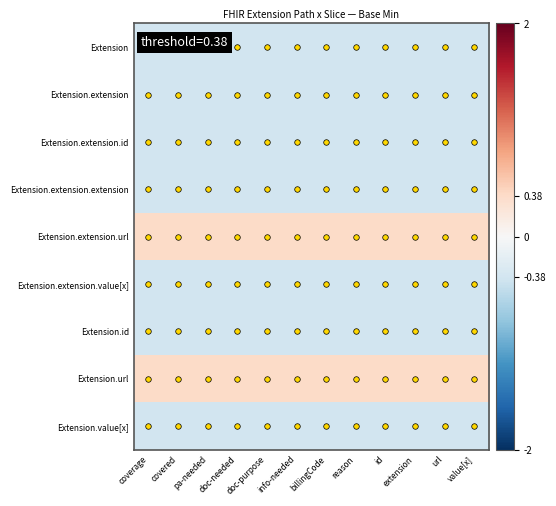

Rank the series by their maximum value, from lowest to highest.

Extension, Extension.extension, Extension.extension.id, Extension.extension.extension, Extension.extension.value[x], Extension.id, Extension.value[x], Extension.extension.url, Extension.url